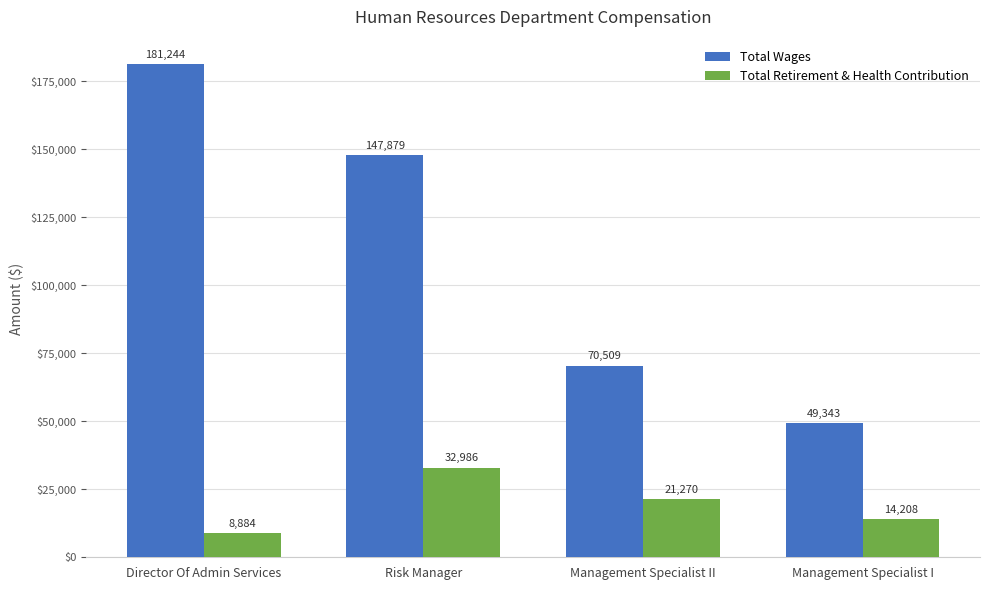

Reading right to left, what are all the values shown in this chart?

Total Wages: 49343	70509	147879	181244
Total Retirement & Health Contribution: 14208	21270	32986	8884